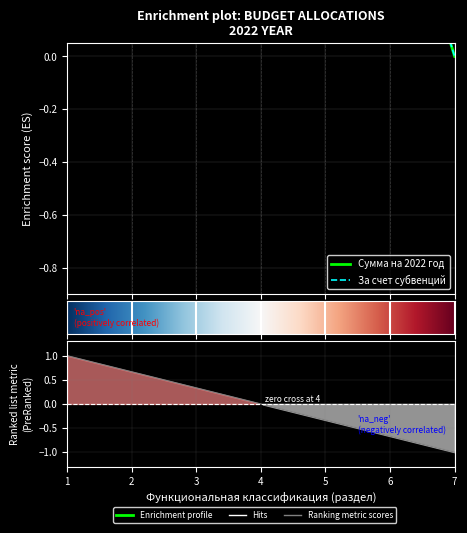

What position from the left is ОХРАНА ОКРУЖАЮЩЕЙ СРЕДЫ?

6